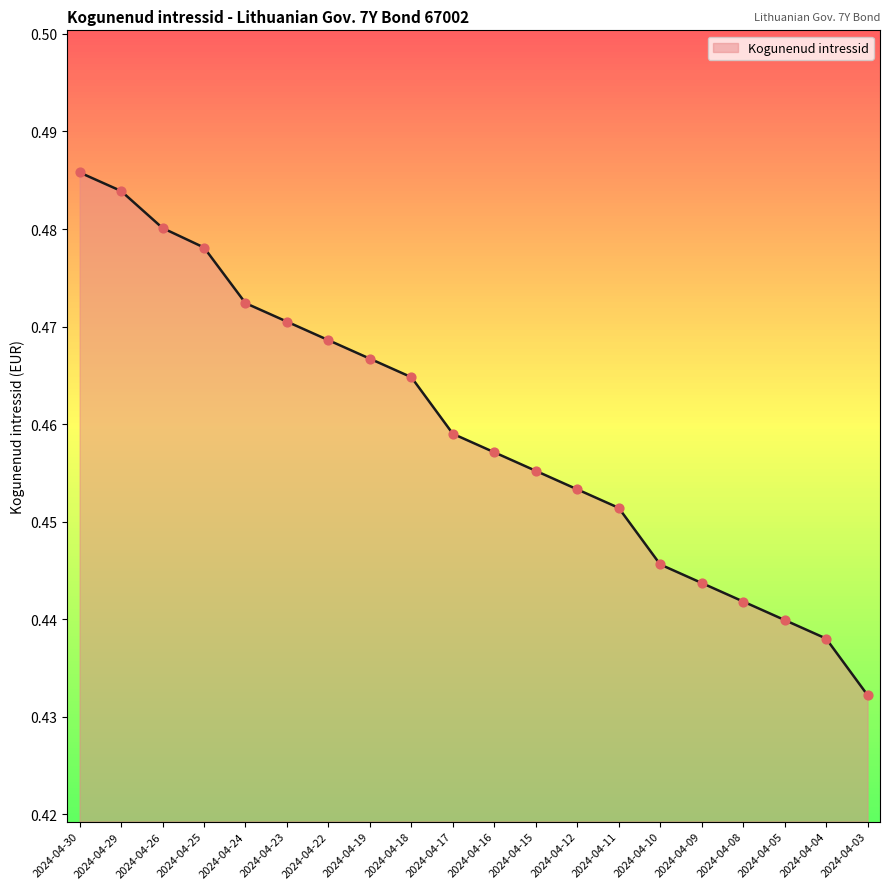

Which has a higher value, 2024-04-15 or 2024-04-25?

2024-04-25